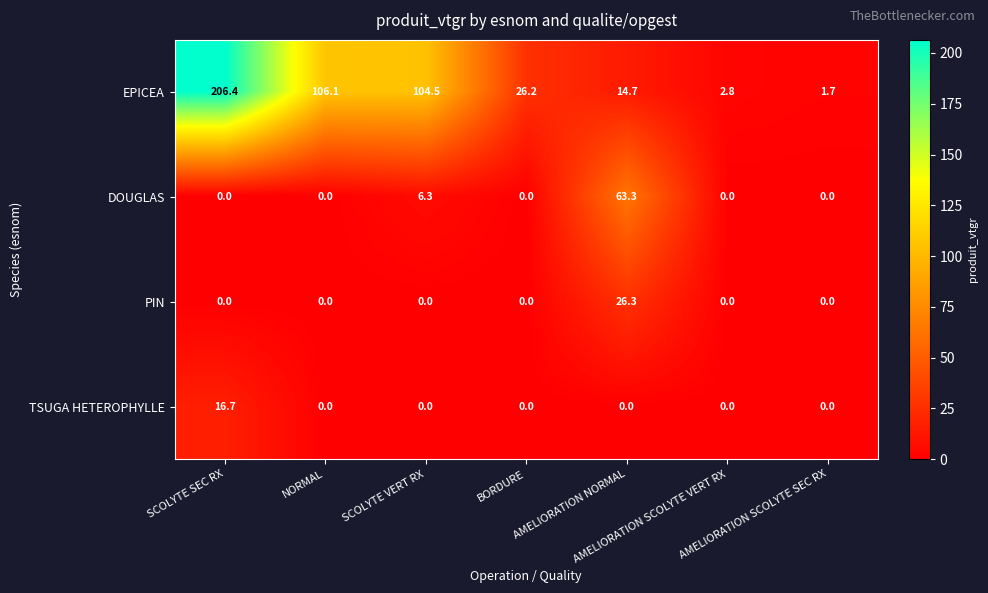

What is the maximum value for TSUGA HETEROPHYLLE?

16.7